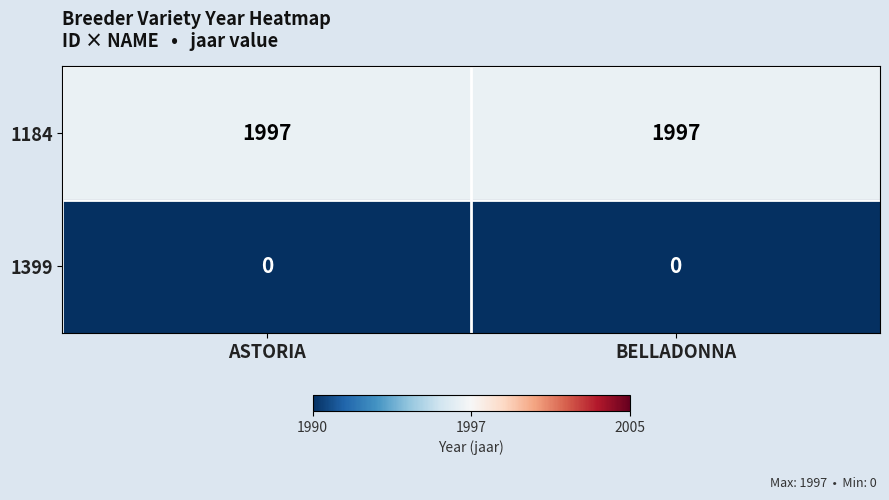

Which series has the largest total across all categories?

1184